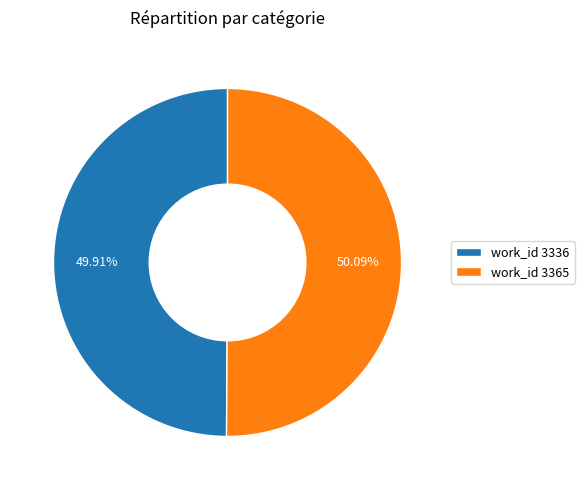

Is there any slice that represents more than half of the pie?

Yes